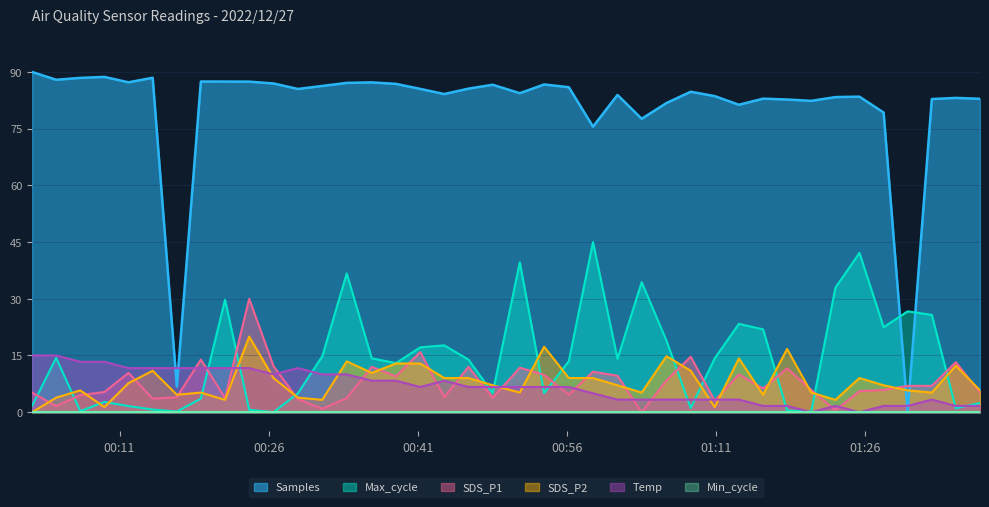

Where do SDS_P1 and Samples first cross each other?

2022/12/27 01:27:54 and 2022/12/27 01:30:19